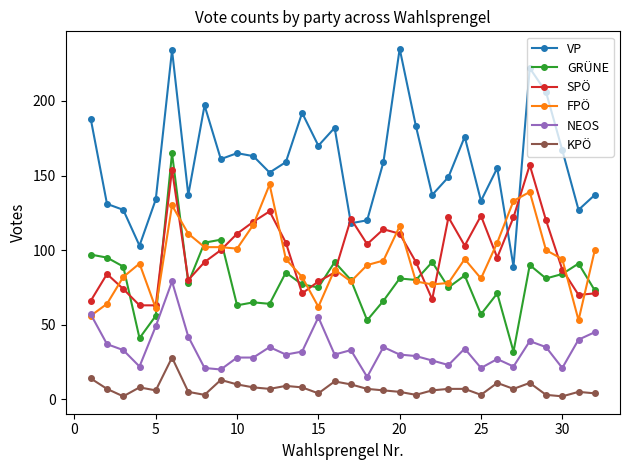

What is the maximum value shown in the chart?

235